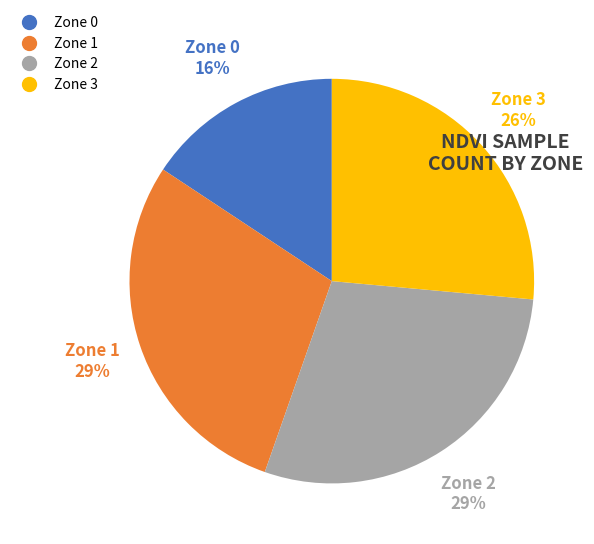

Is Zone 0 the majority of the pie?

No